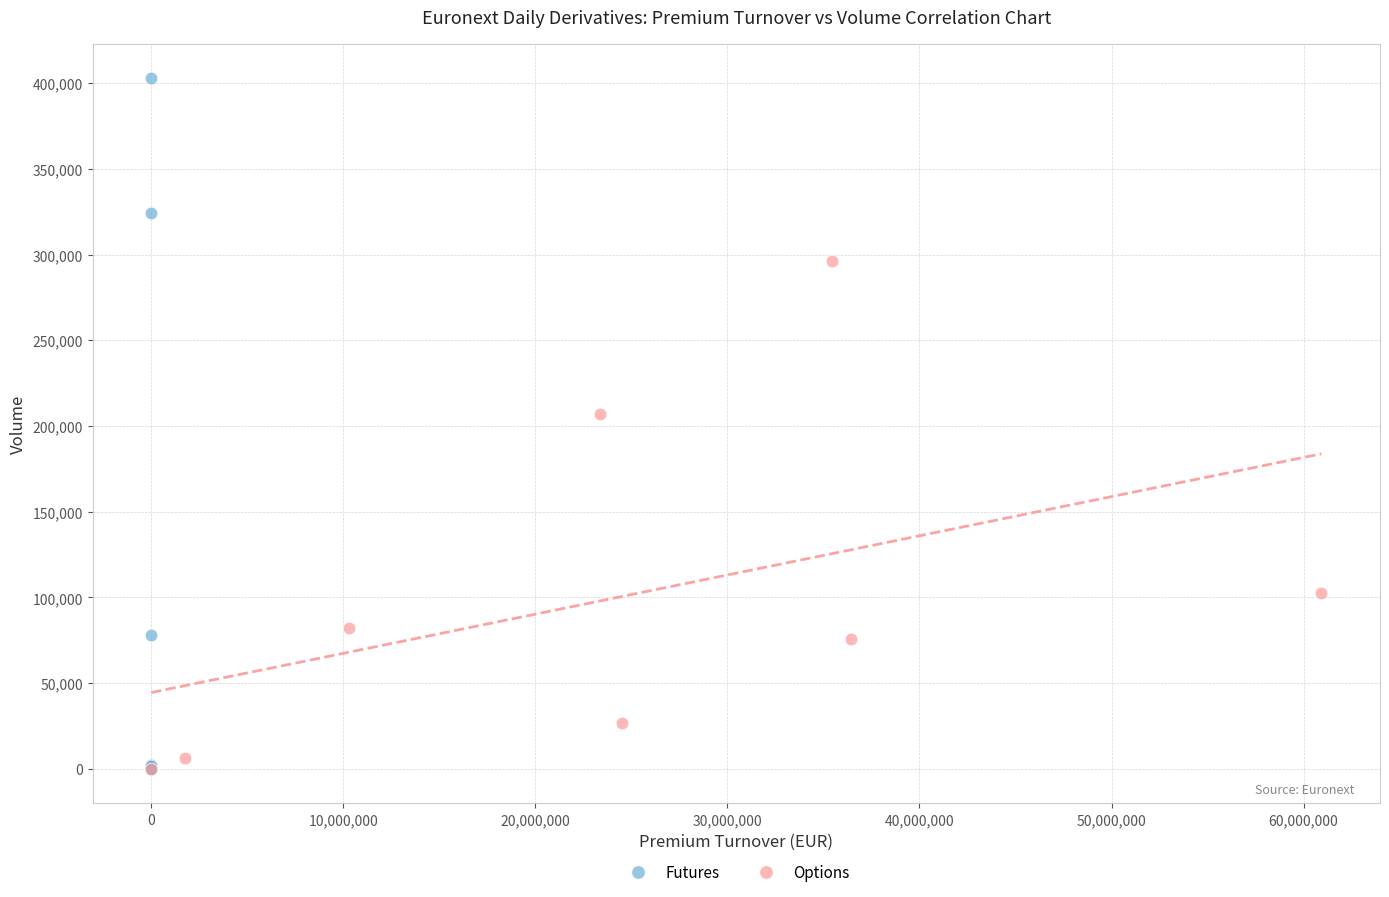

Which series reaches the maximum Y coordinate?

Futures